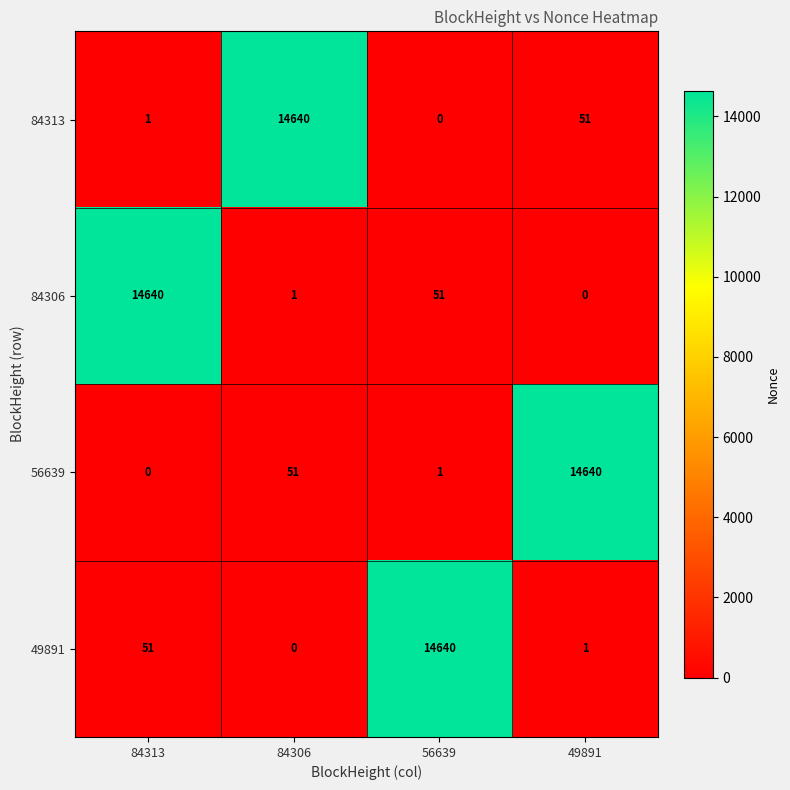

What is the spread (max minus min) of values at 49891?

14640